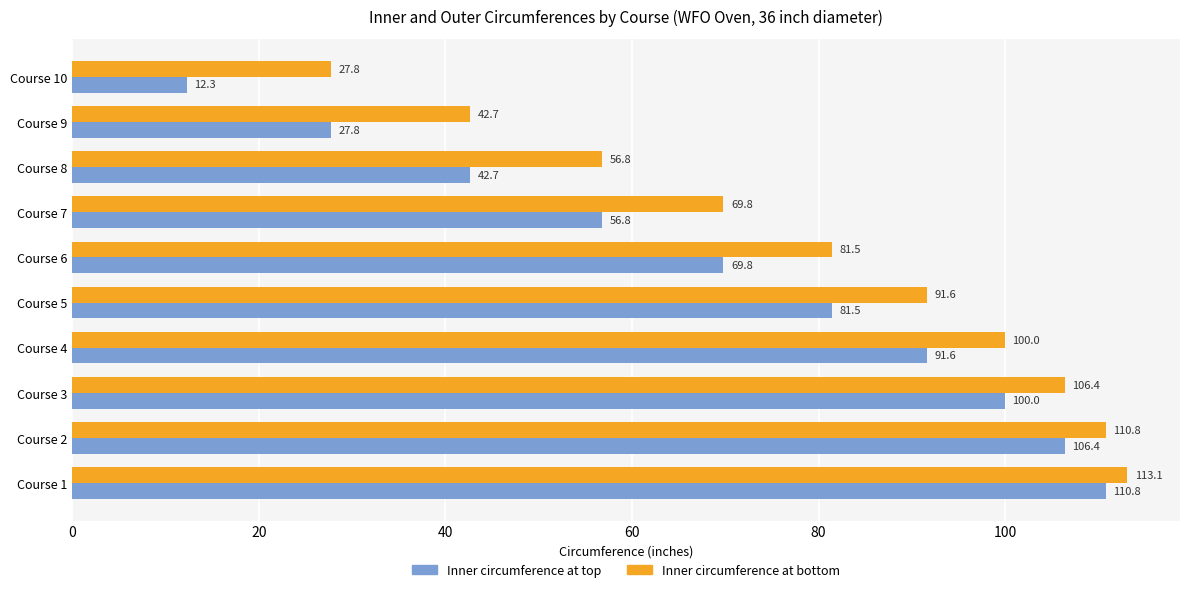

What is the sum of the Inner circumference at top values at Course 7 and Course 6?

126.6